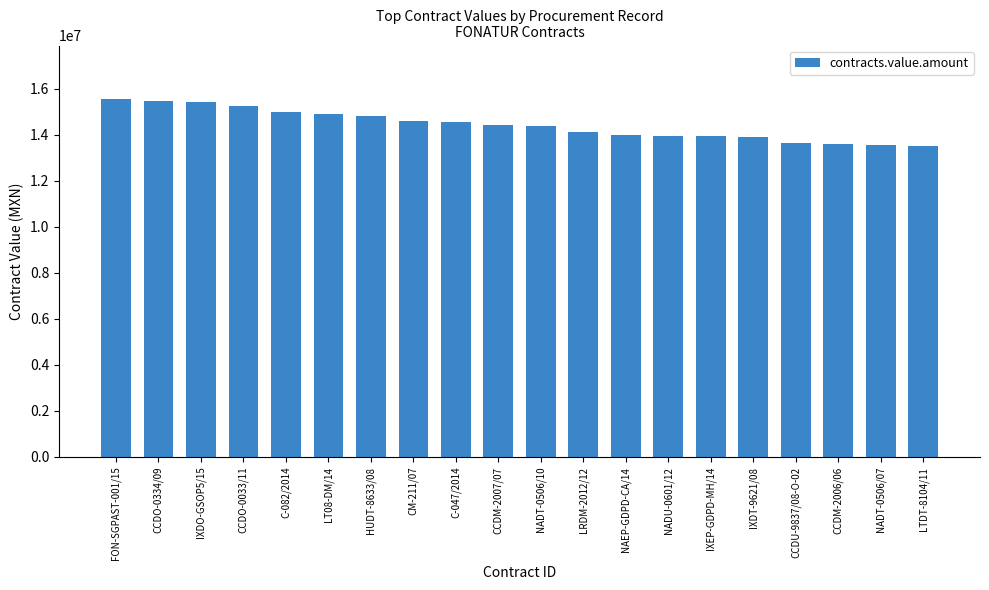

What is the label of the 20th bar from the left?

LTDT-8104/11